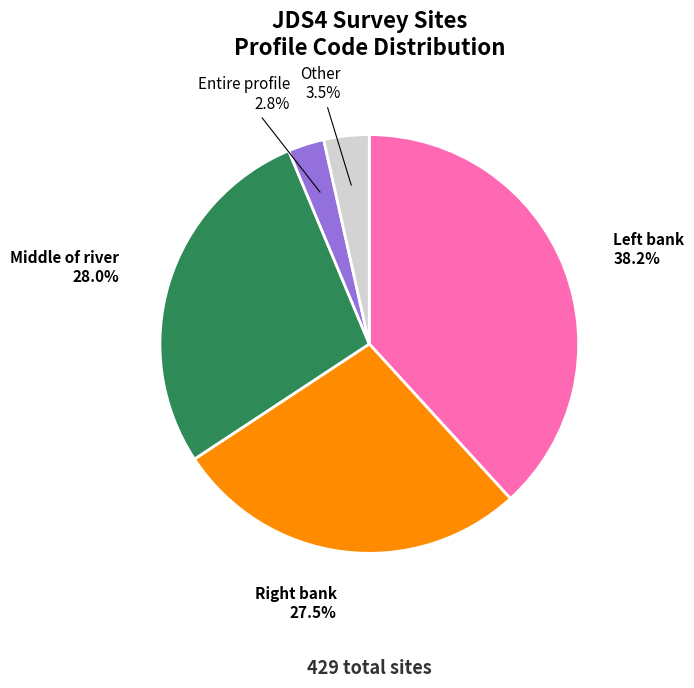

Does Other represent more than half of the total?

No